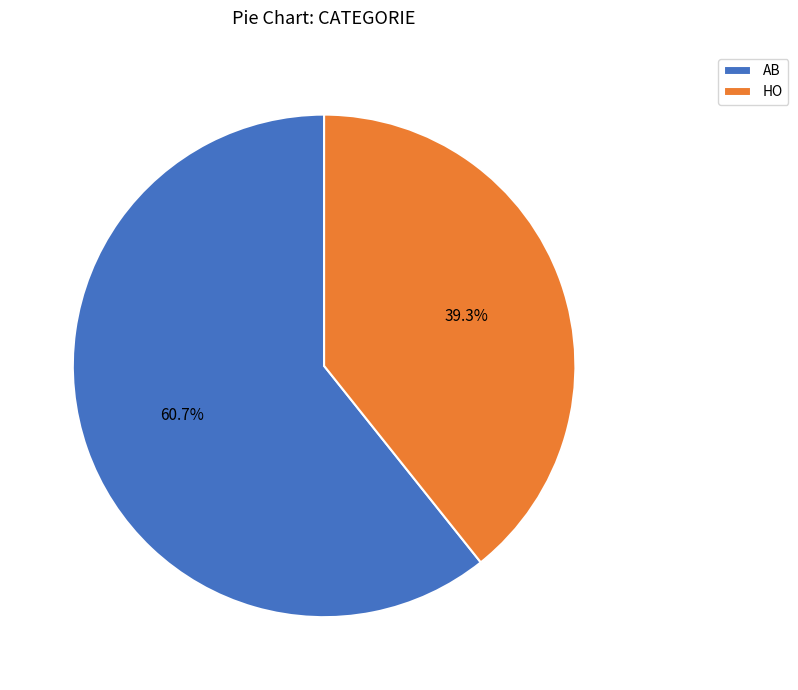

Count the number of slices in the pie.

2